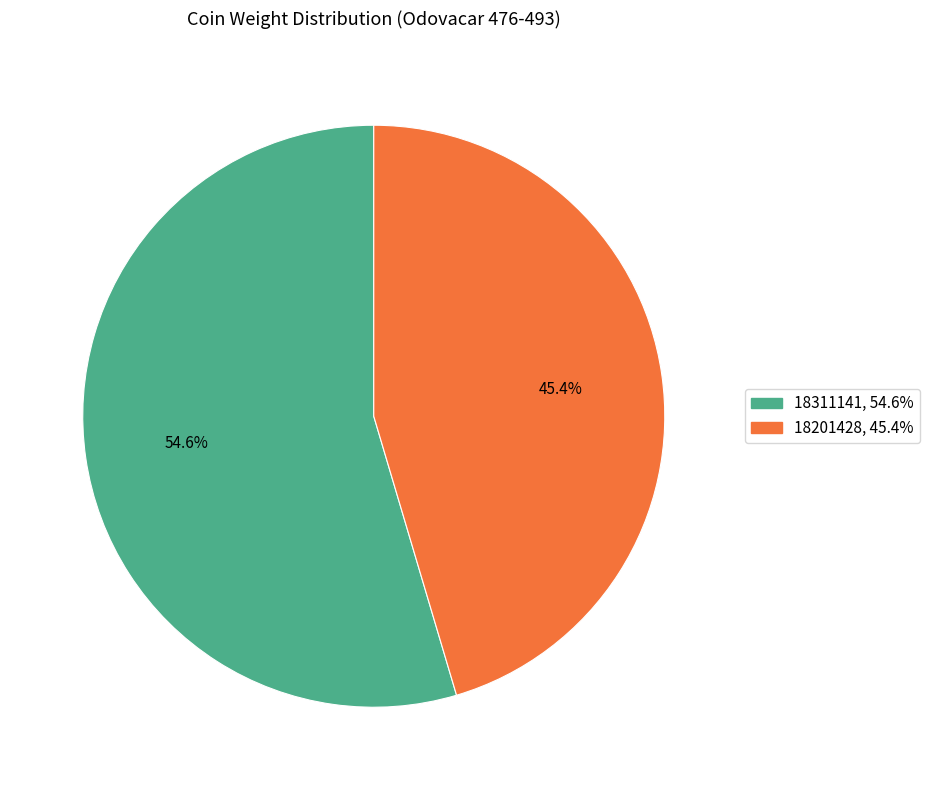

Which category has the smallest portion of the pie?

18201428